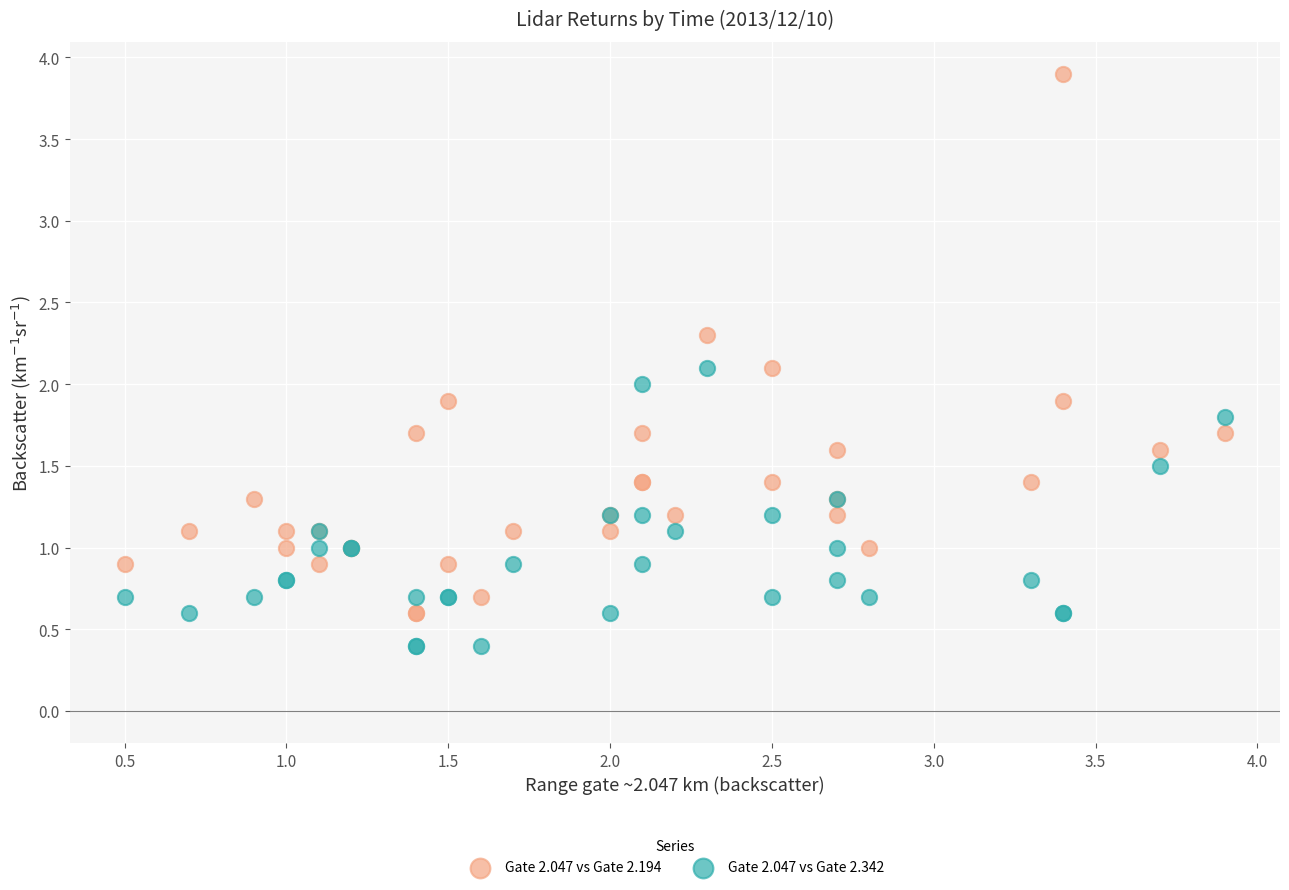

Which series has the largest Y range (max minus min)?

Gate 2.047 vs Gate 2.194